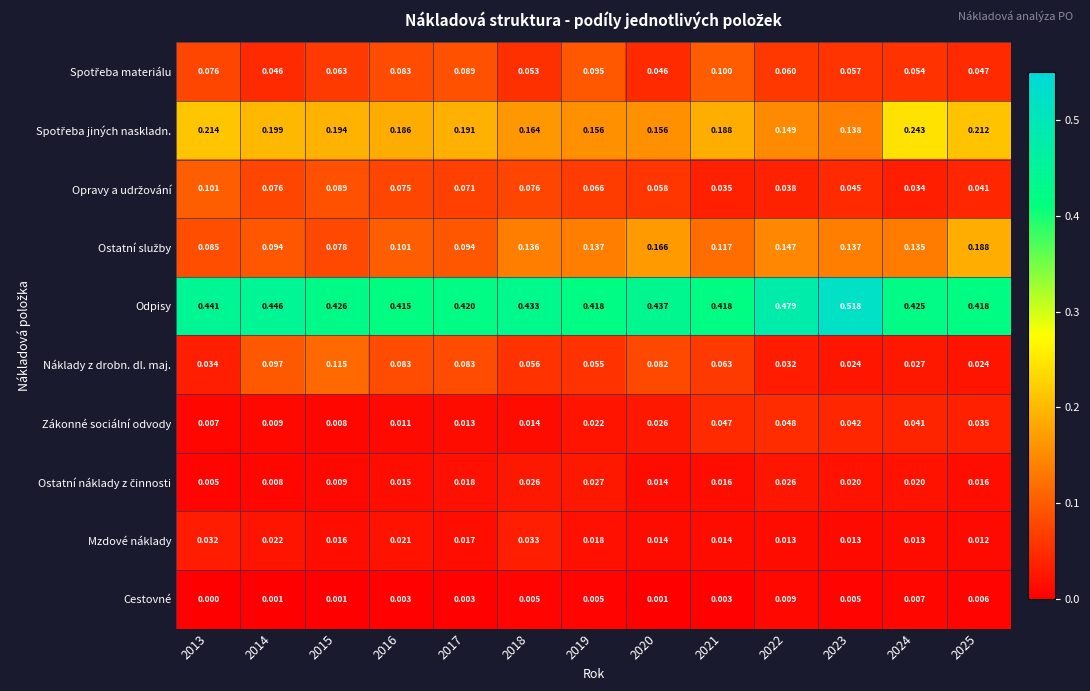

Which series has the largest total across all categories?

Odpisy